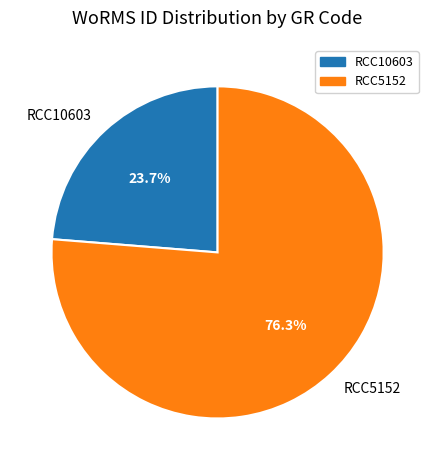

Is there any slice that represents more than half of the pie?

Yes